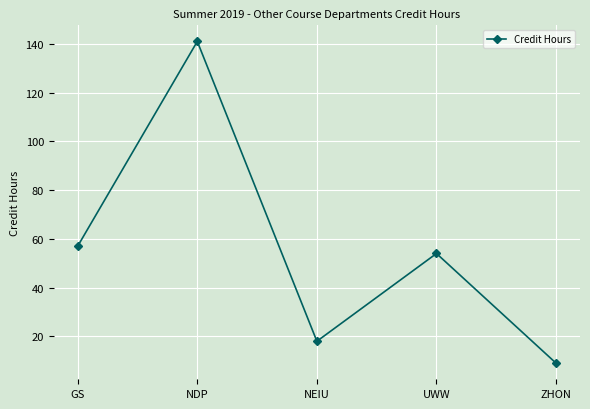

Reading left to right, what are all the values shown in this chart?

GS=57	NDP=141	NEIU=18	UWW=54	ZHON=9